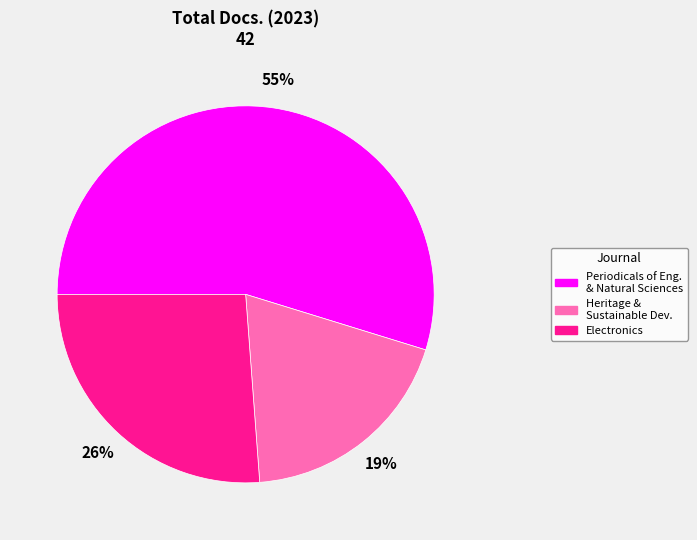

To the nearest percent, what is the difference between the largest and smallest slice percentages?

36%